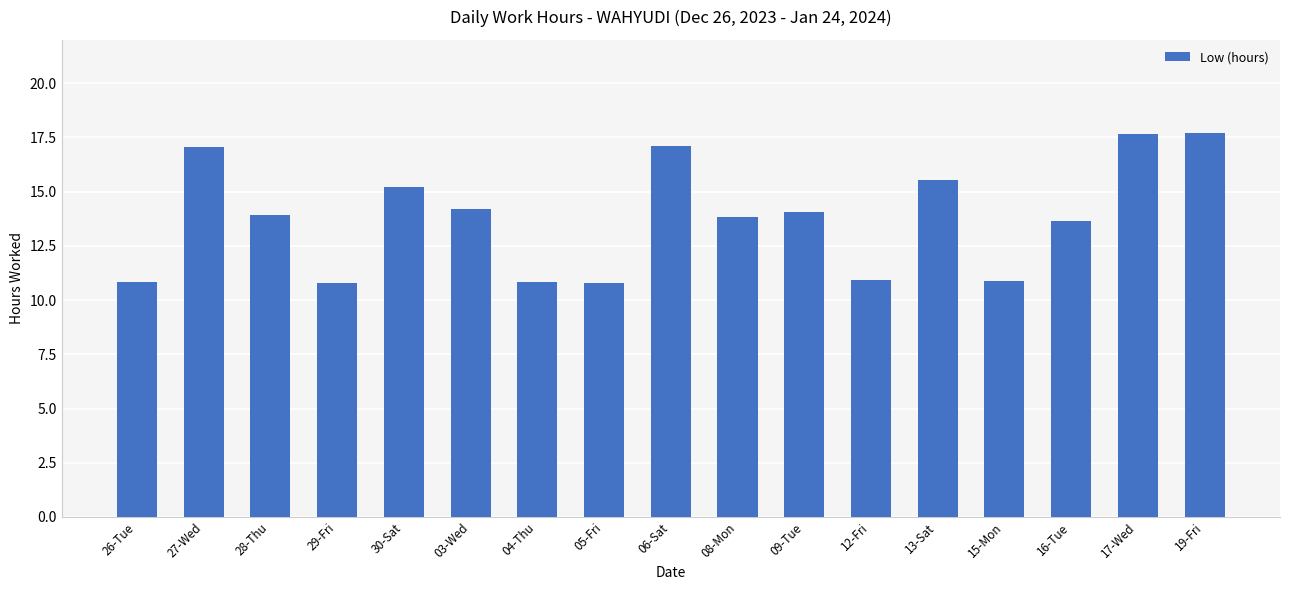

How many data points does each series have?

17